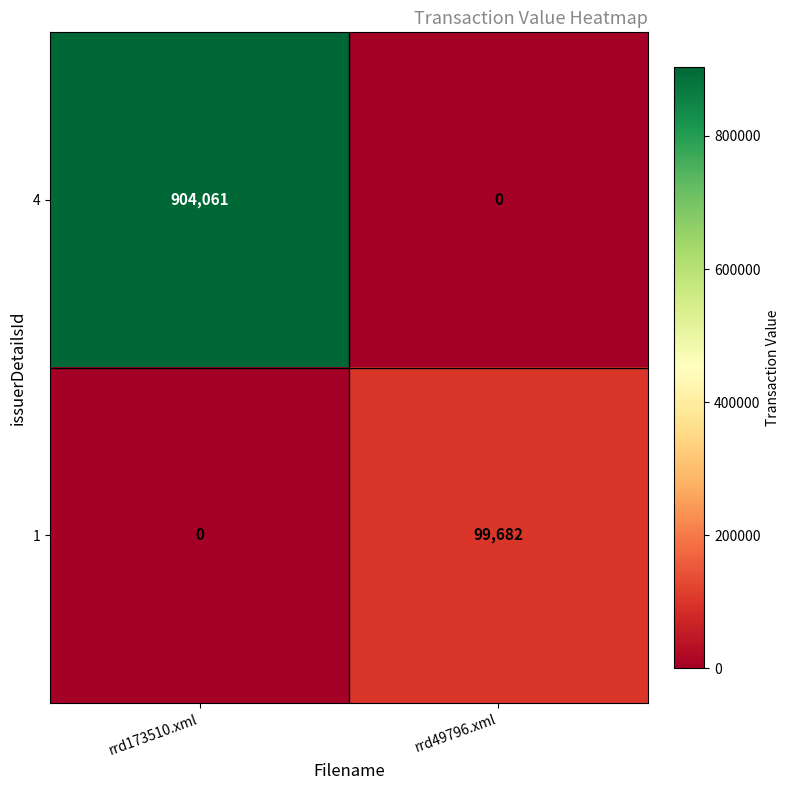

Count the number of categories in the chart.

2